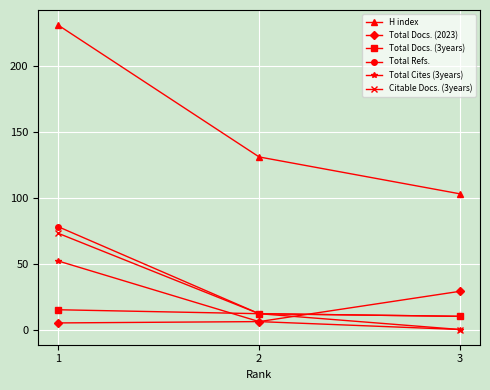

What is the greatest value displayed?

231